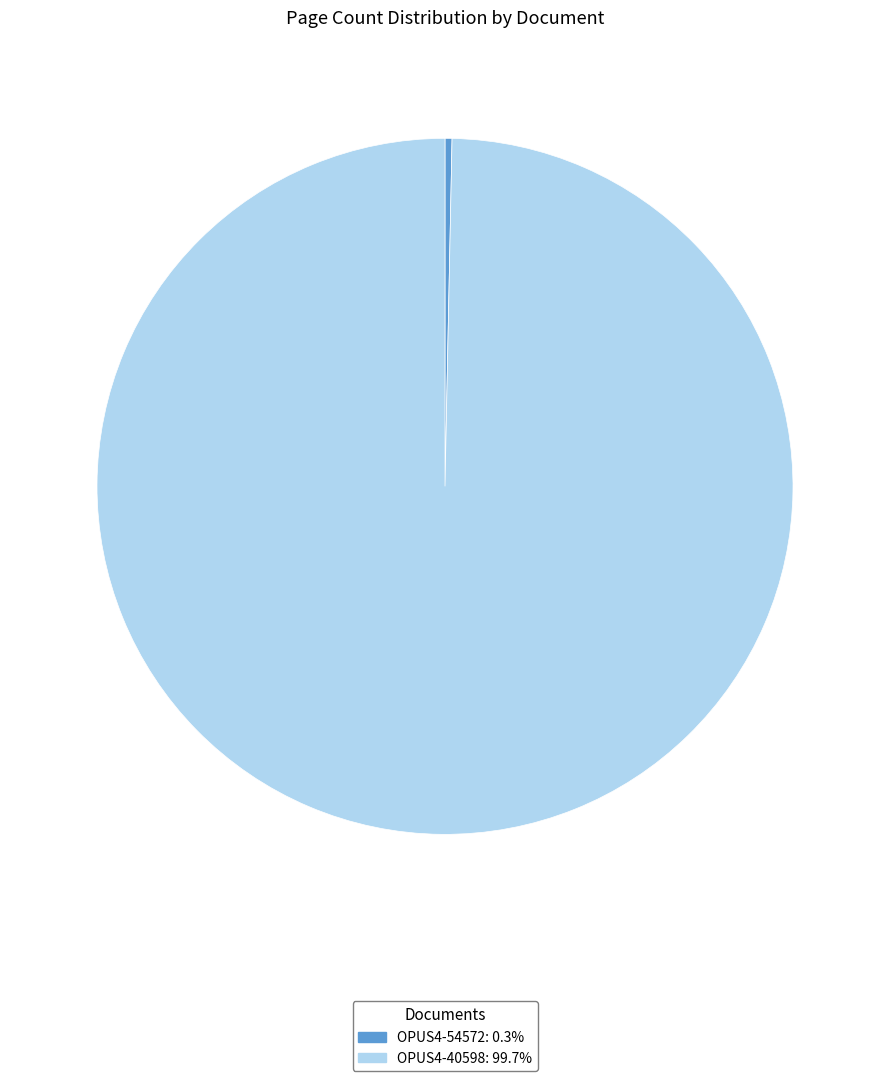

Which slice is the largest?

OPUS4-40598